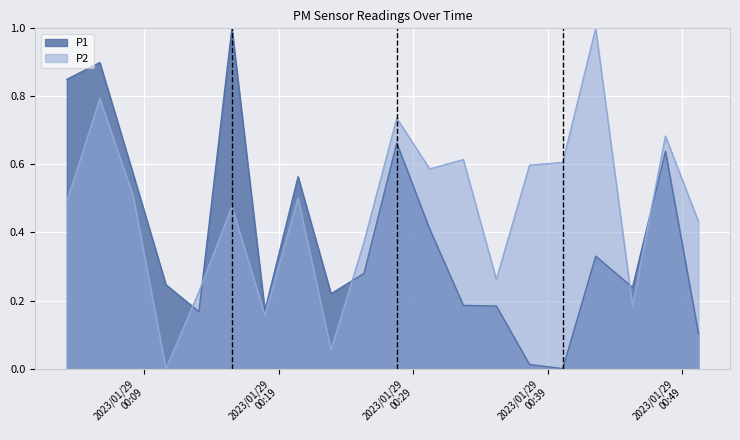

How many intersections are there between P1 and P2?

5